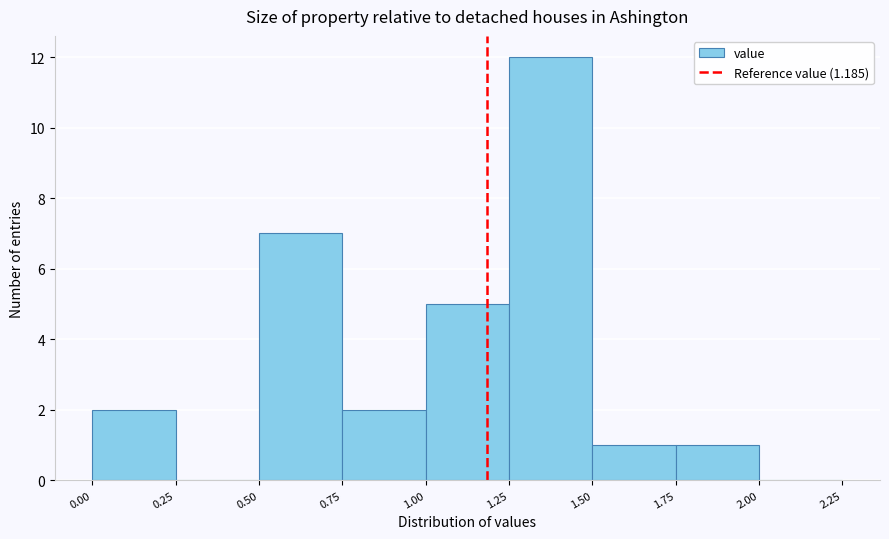

Reading left to right, transcribe this chart: for each bar, give the range it covers on the x-axis and its height. The values are not printed on the chart, so give them approximately, as read against the axis.

0.00 to 0.25: 2
0.25 to 0.50: 0
0.50 to 0.75: 7
0.75 to 1.00: 2
1.00 to 1.25: 5
1.25 to 1.50: 12
1.50 to 1.75: 1
1.75 to 2.00: 1
2.00 to 2.25: 0